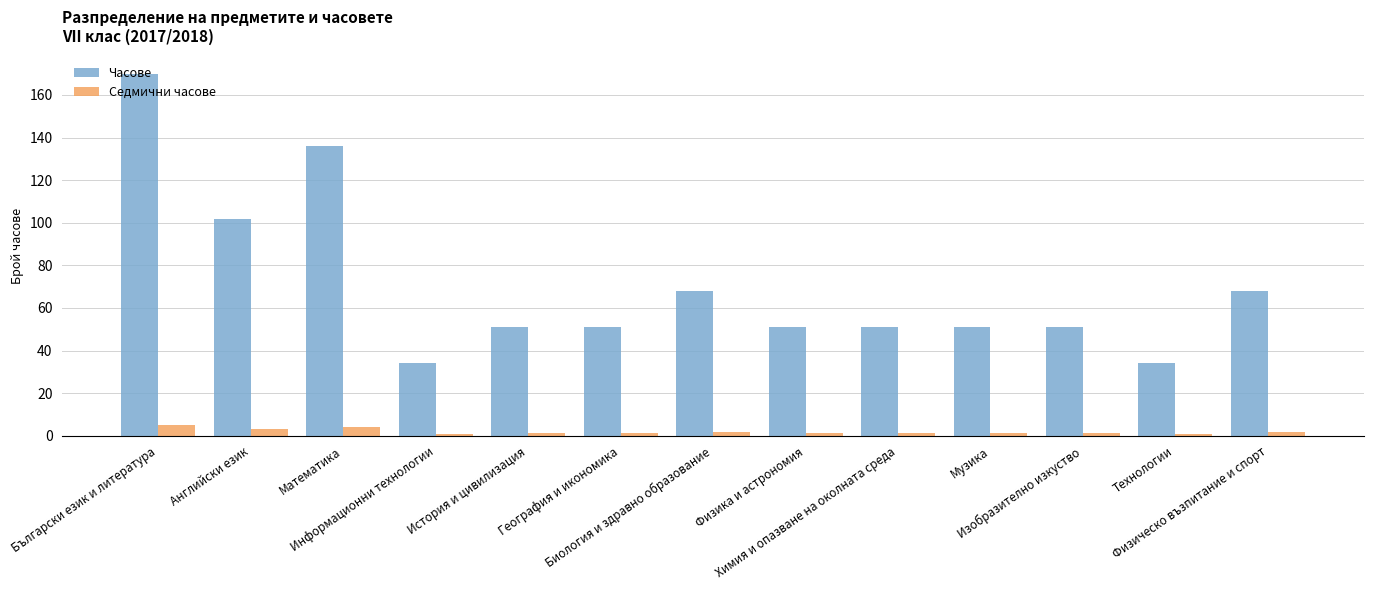

What is the difference between the second highest and minimum values in the Часове series?

102.0